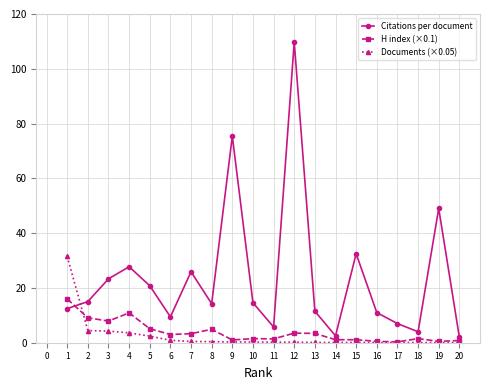

Does the chart have visible grid lines?

Yes